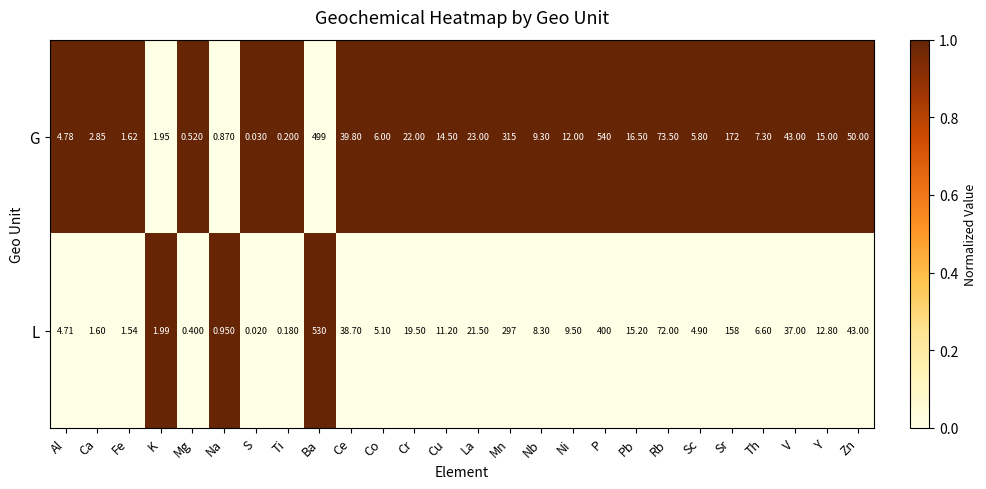

Which series has the largest total across all categories?

G